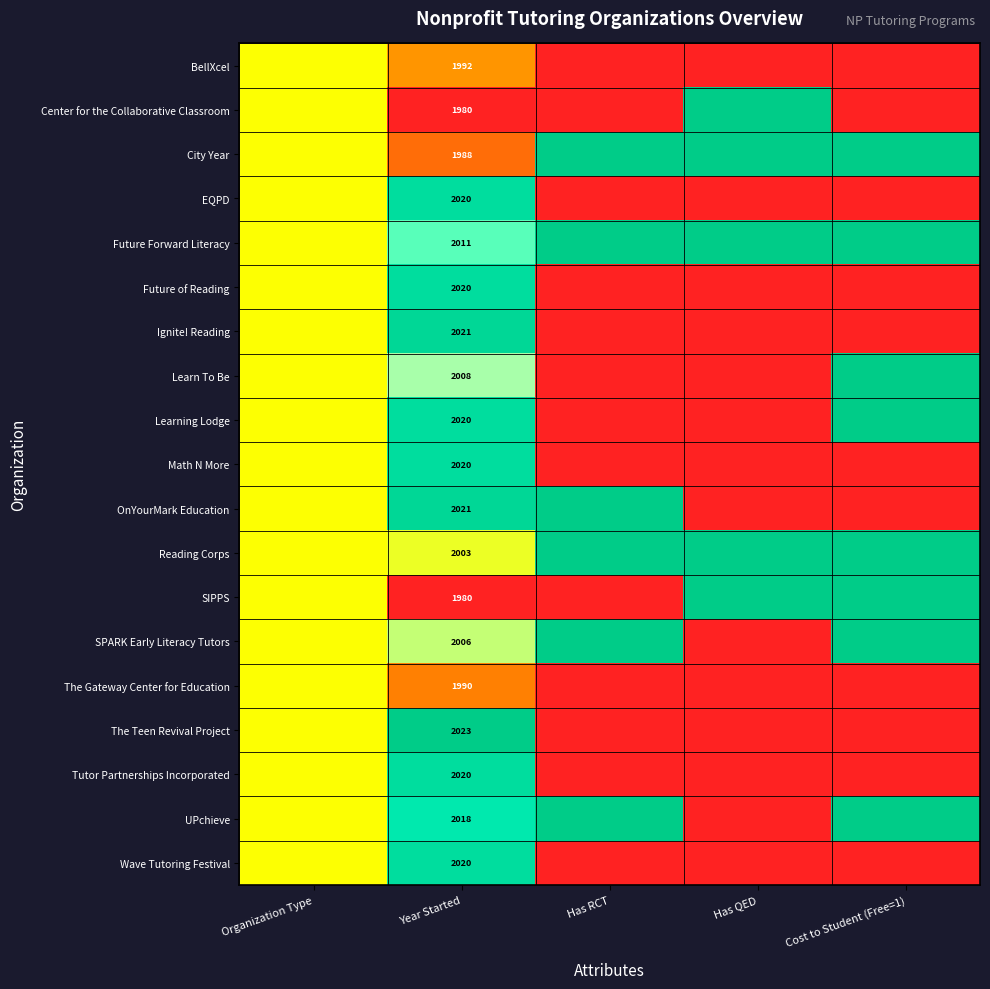

Count the number of data series in this chart.

19